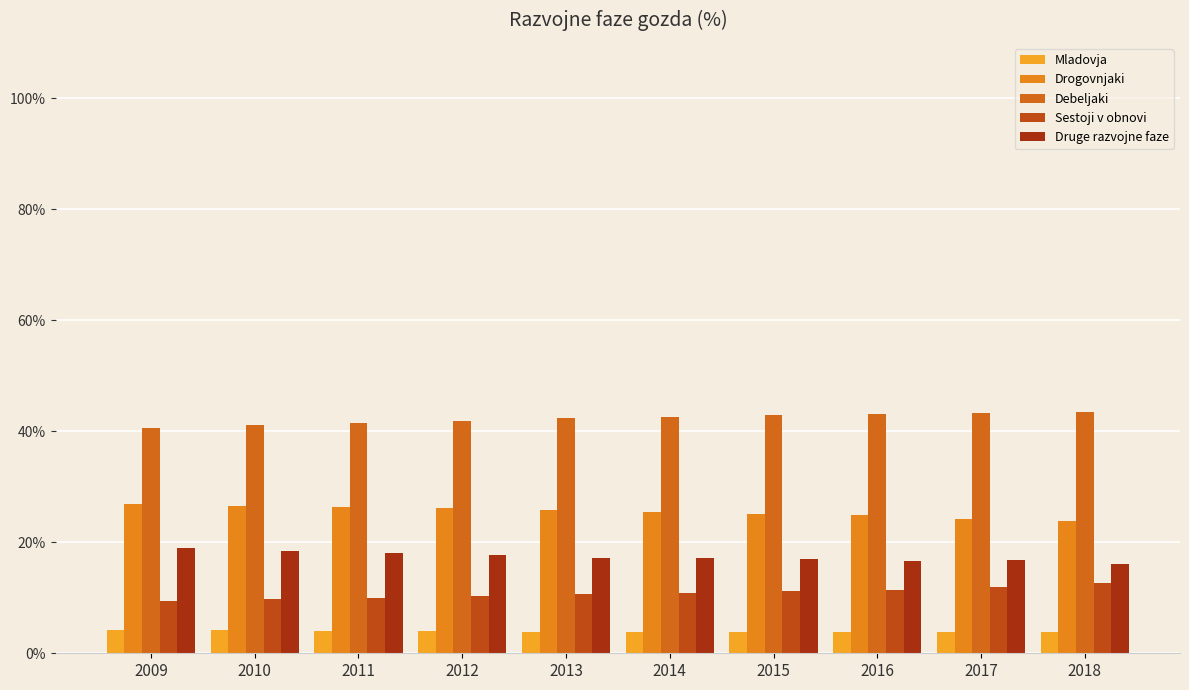

How many data points does each series have?

10